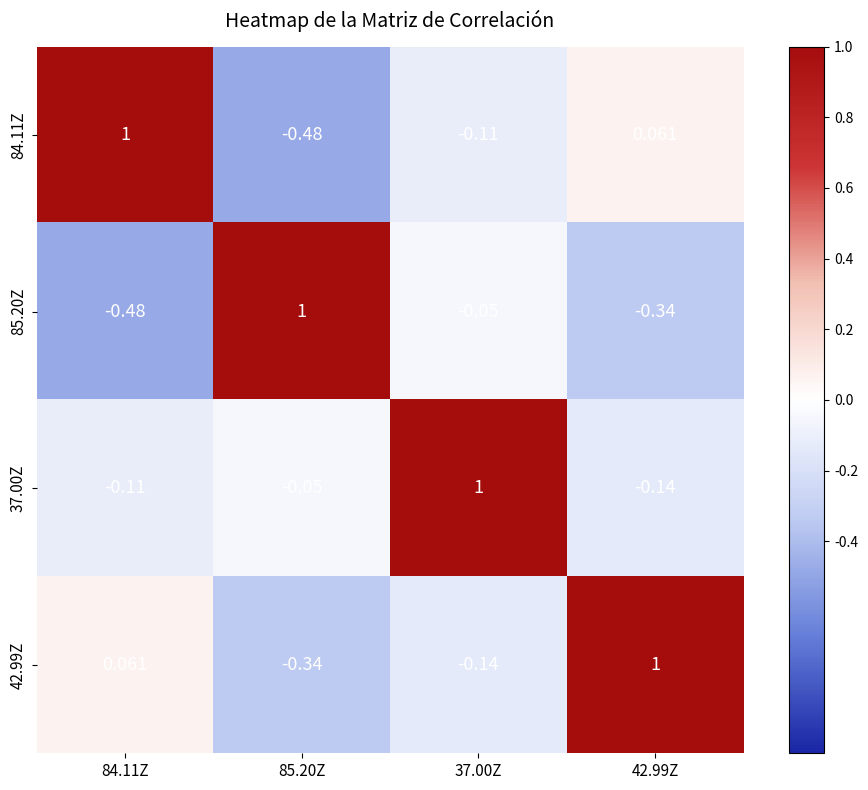

Is the value of 42.99Z at 84.11Z greater than the value of 85.20Z at 85.20Z?

No